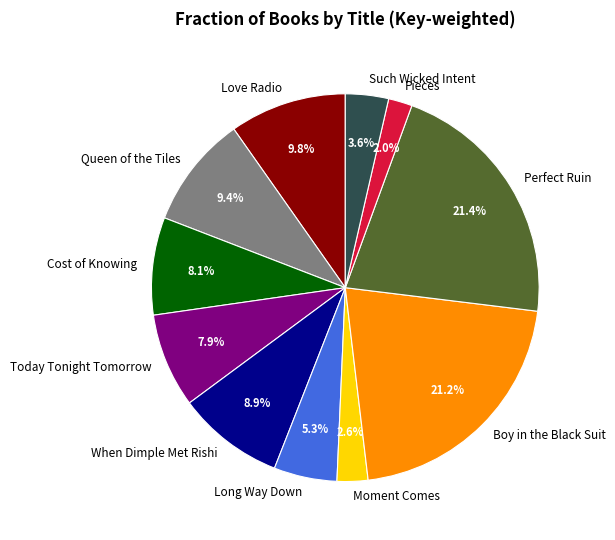

What is the ratio of the value at Moment Comes to the value at Today Tonight Tomorrow?

0.3